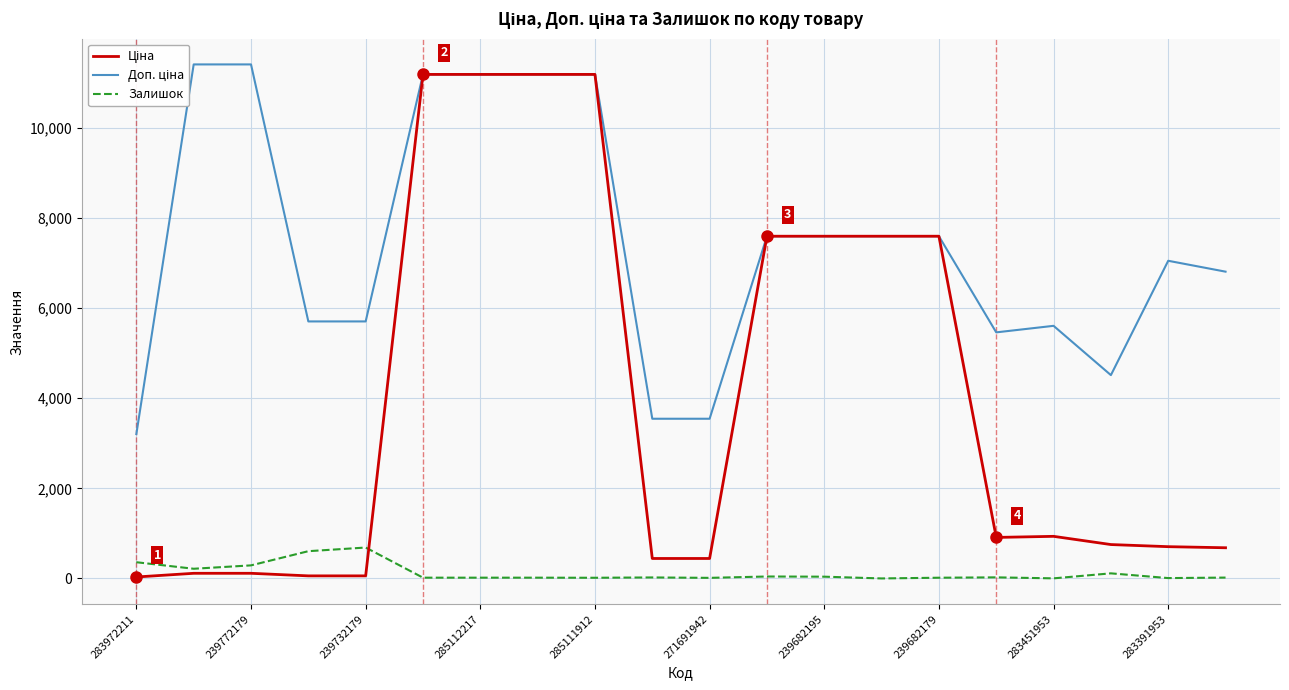

What is the highest value of the Залишок series?

686.0